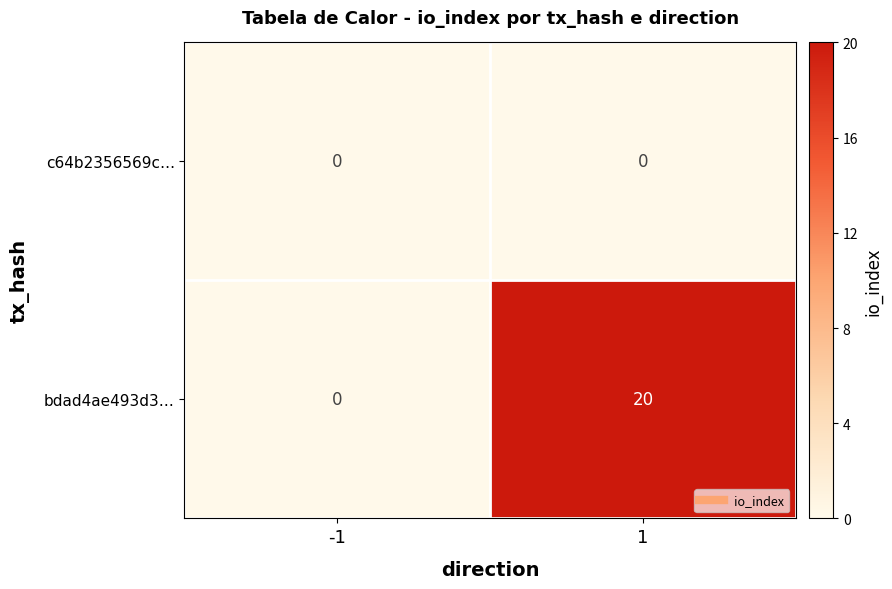

The value of bdad4ae493d3… at -1 is -12. True or false?

False